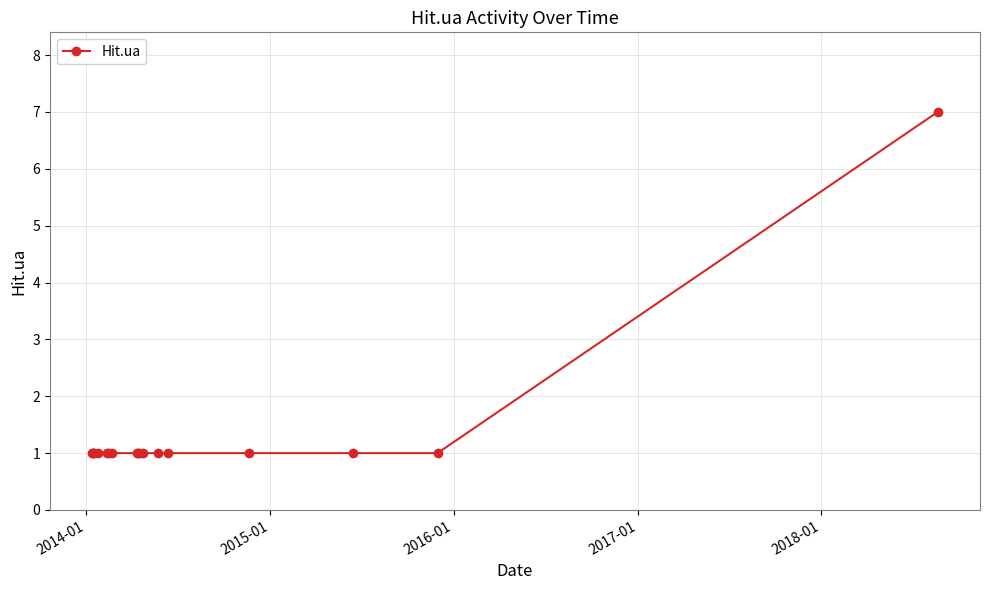

Reading left to right, transcribe all the data shown in this chart.

1	1	1	1	1	1	1	1	1	1	1	1	1	1	1	1	7